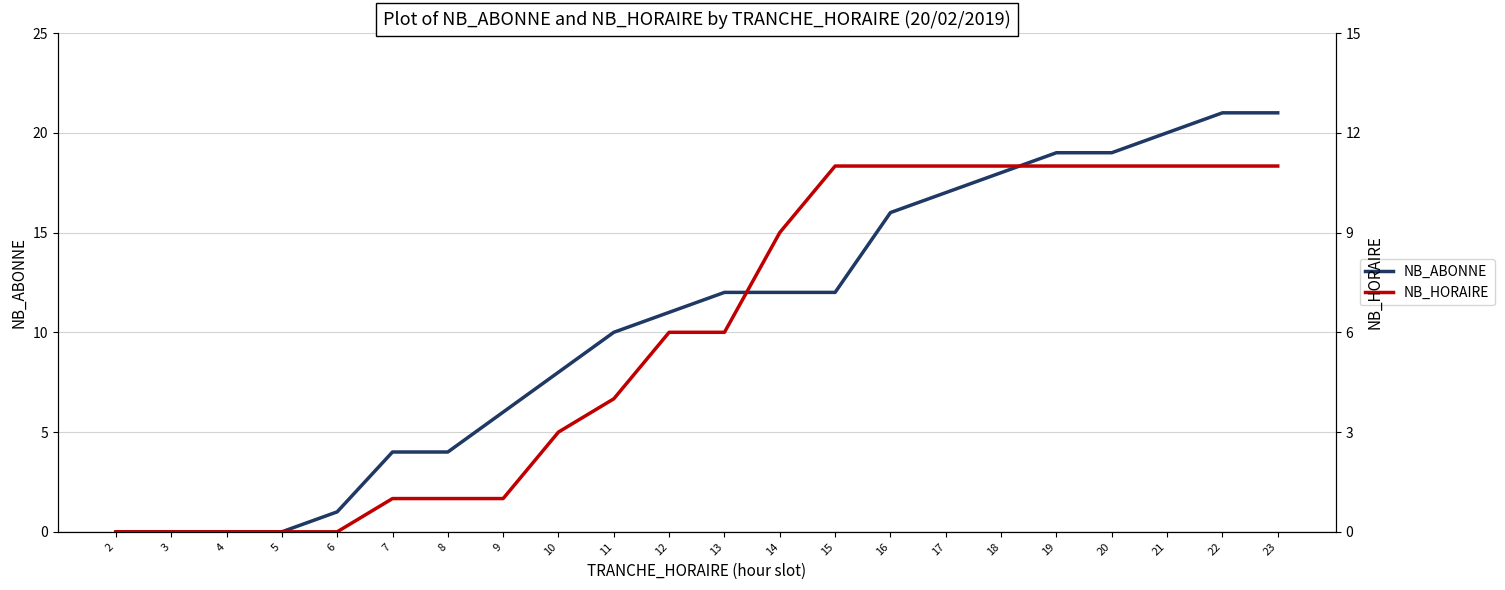

What is the sum of the NB_HORAIRE values at 23 and 17?

22